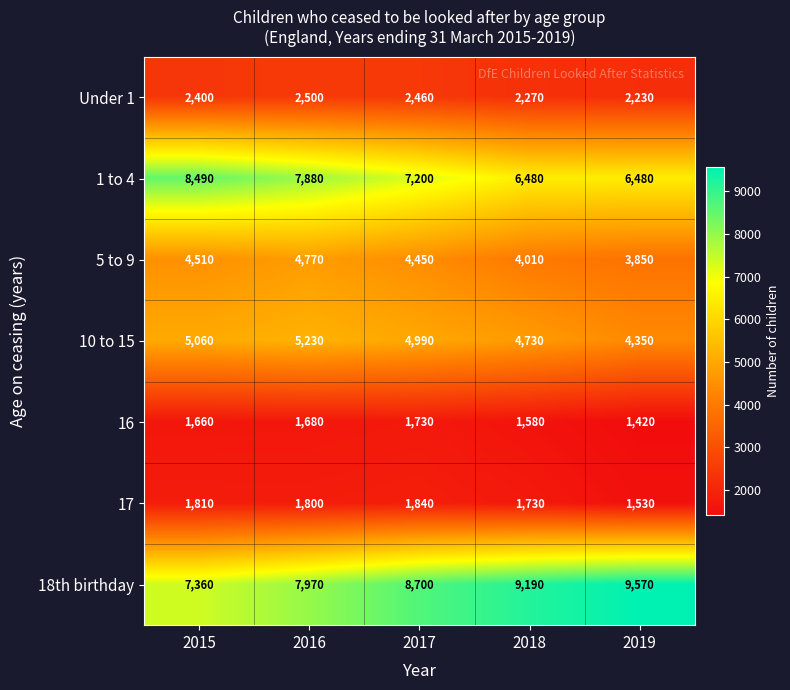

What is the average value of the 18th birthday series?

8558